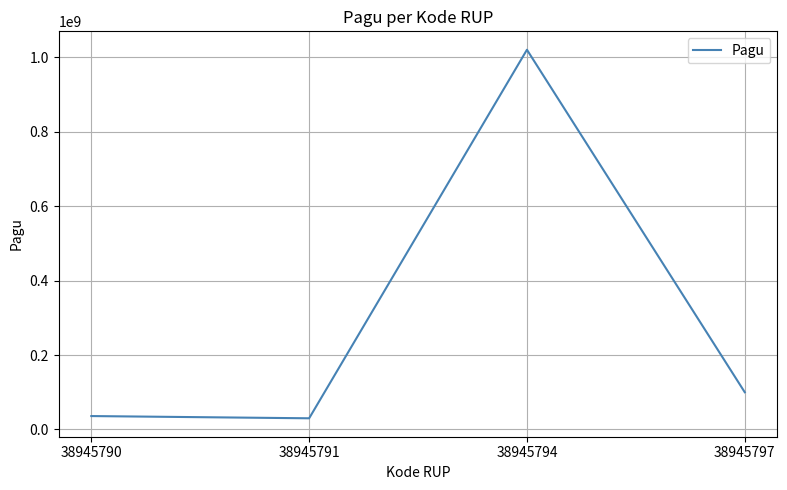

How many distinct data groups are displayed?

1